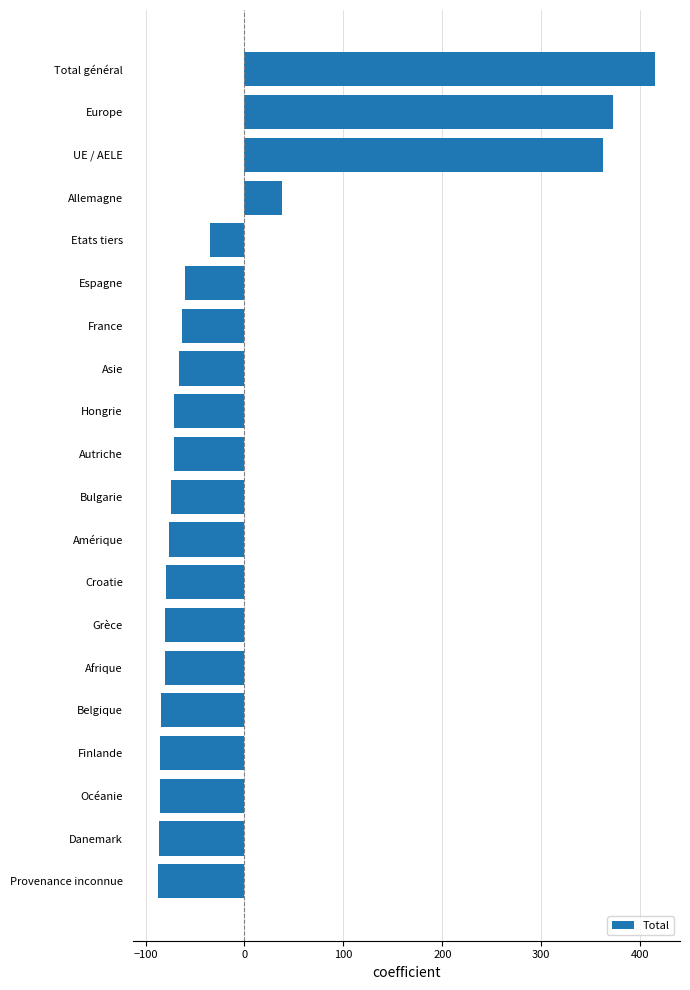

True or false: the data shows -85.8 at Océanie.

True